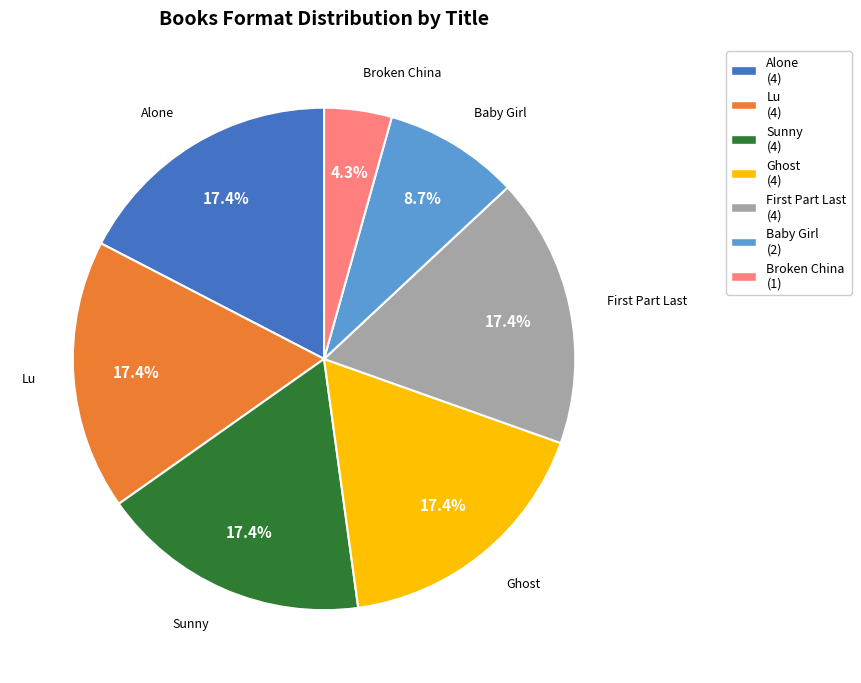

Is there any slice that represents more than half of the pie?

No